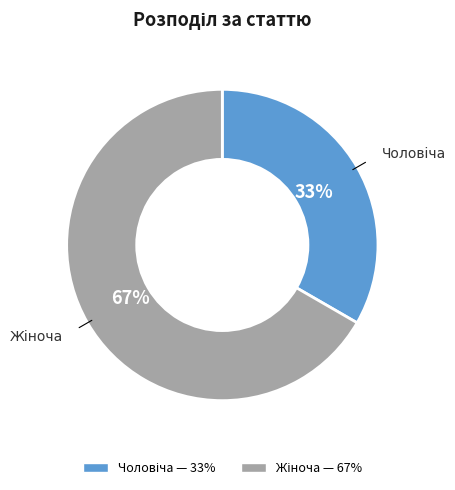

Is there any slice that represents more than half of the pie?

Yes